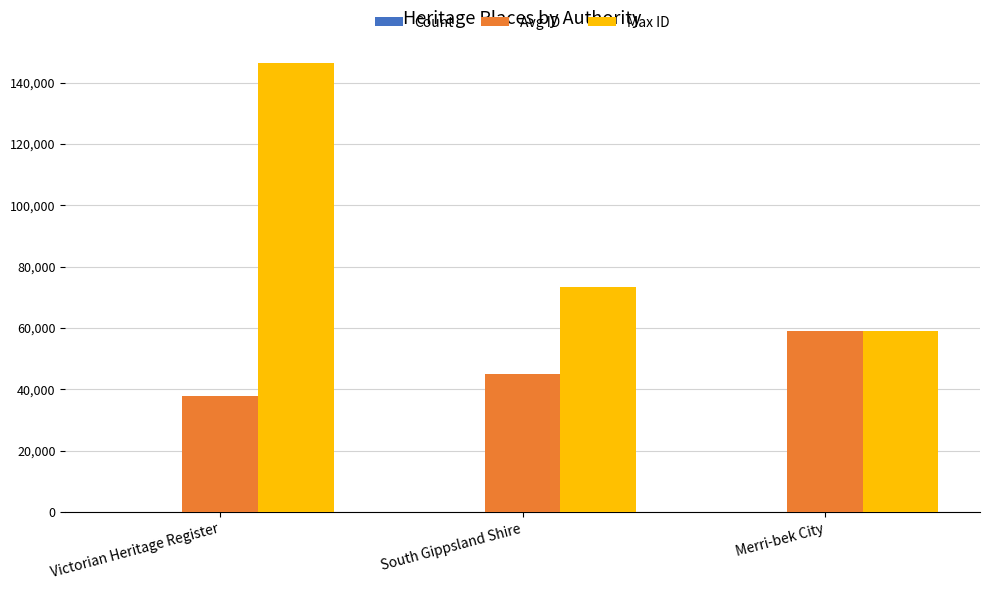

What is the total value across all series at Victorian Heritage Register?

184053.0